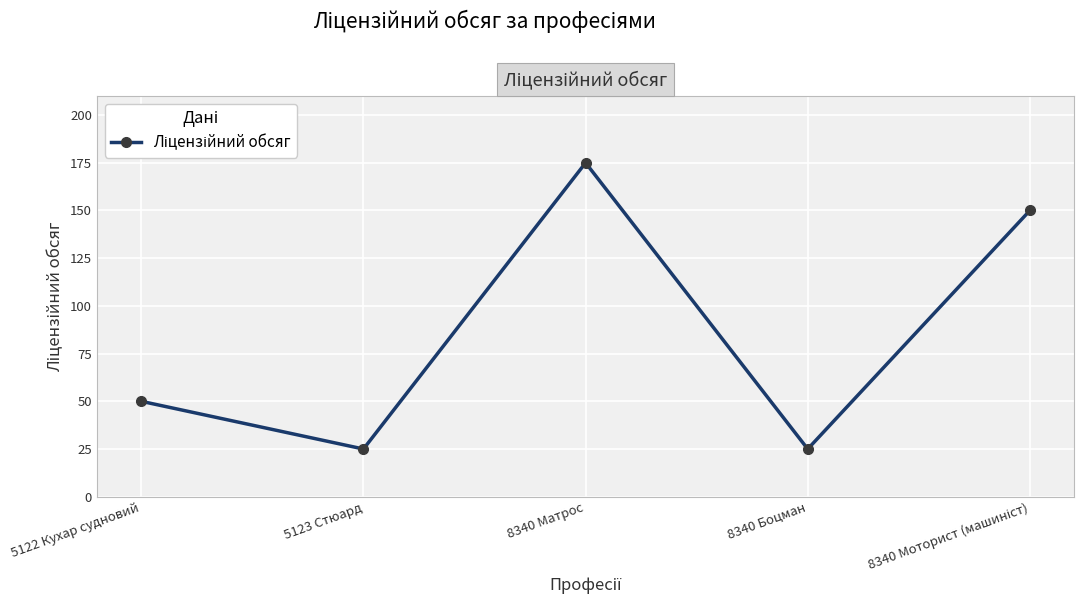

The chart shows a value of 25 at 8340 Боцман. True or false?

True